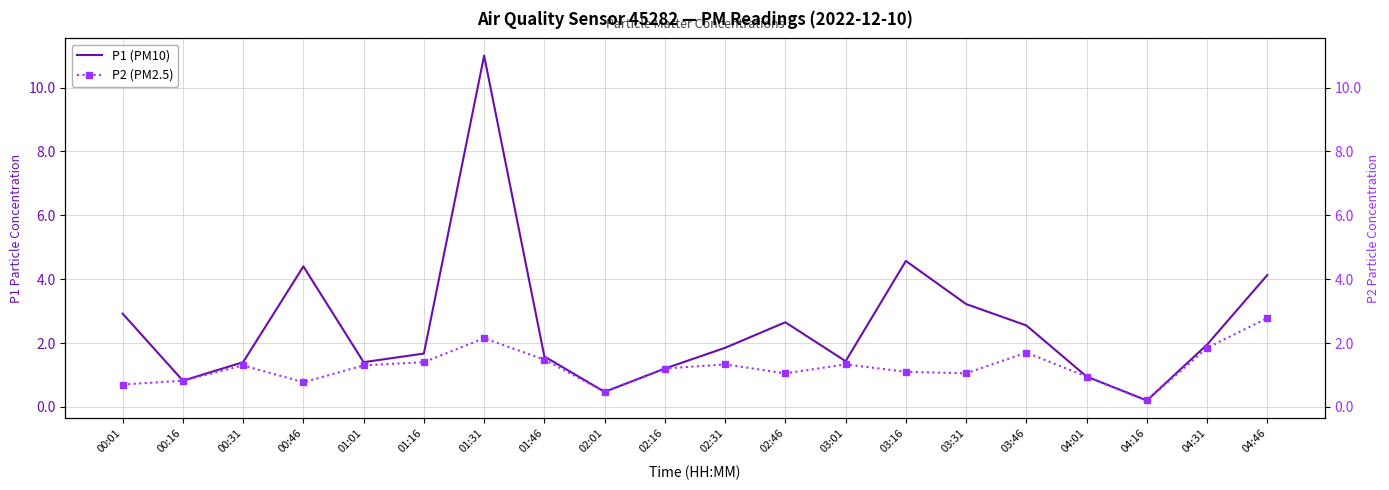

Reading right to left, extract all data points from this chart.

P1 (PM10): 4.1	1.9	0.2	0.9	2.5	3.2	4.6	1.4	2.6	1.9	1.2	0.5	1.6	11.0	1.7	1.4	4.4	1.4	0.8	2.9
P2 (PM2.5): 2.8	1.9	0.2	0.9	1.7	1.1	1.1	1.3	1.1	1.3	1.2	0.5	1.5	2.1	1.4	1.3	0.8	1.3	0.8	0.7